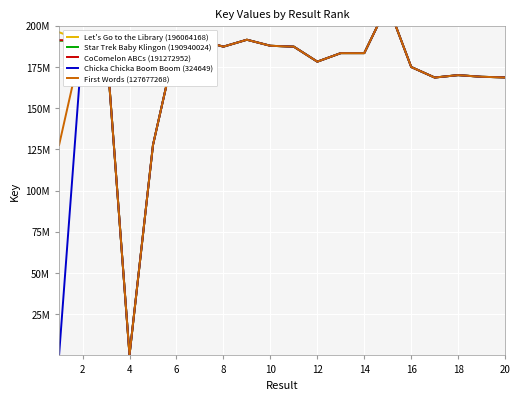

How many data points in Chicka Chicka Boom Boom are less than 183420648?

10